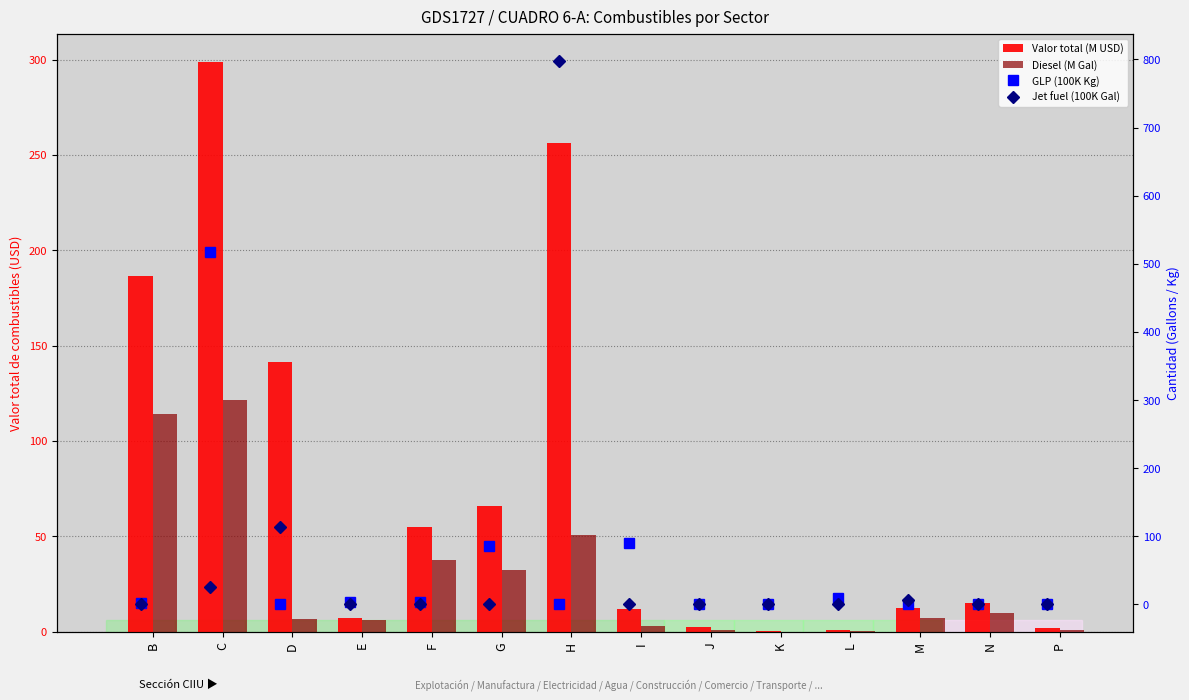

Which category has the lowest value in the Jet fuel (100K Gal) series?

E